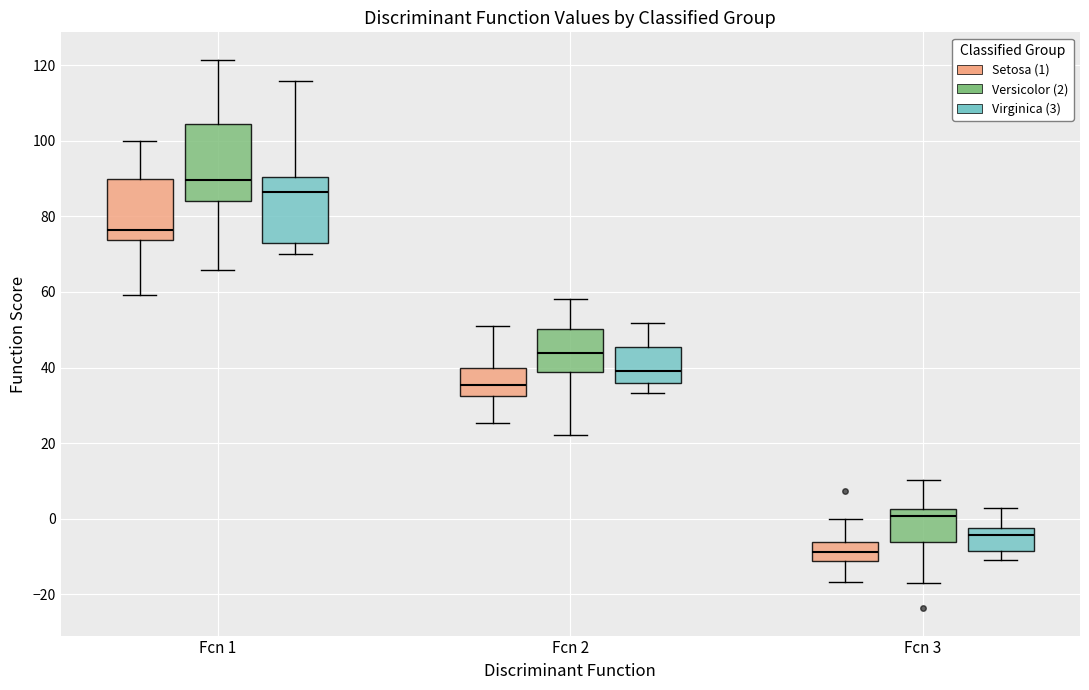

Reading left to right, read every box against the y-axis: the position of its median line, the range the box covers, and the ends of its whiskers. The values are not printed on the chart, so give them approximately, as read against the axis.

Fcn 1 (Setosa (1)): median 76, box 74 to 90, whiskers 60 to 100
Fcn 1 (Versicolor (2)): median 90, box 84 to 104, whiskers 66 to 122
Fcn 1 (Virginica (3)): median 86, box 72 to 90, whiskers 70 to 116
Fcn 2 (Setosa (1)): median 36, box 32 to 40, whiskers 26 to 50
Fcn 2 (Versicolor (2)): median 44, box 38 to 50, whiskers 22 to 58
Fcn 2 (Virginica (3)): median 40, box 36 to 46, whiskers 34 to 52
Fcn 3 (Setosa (1)): median -8, box -12 to -6, whiskers -16 to 0
Fcn 3 (Versicolor (2)): median 0, box -6 to 2, whiskers -16 to 10
Fcn 3 (Virginica (3)): median -4, box -8 to -2, whiskers -10 to 2